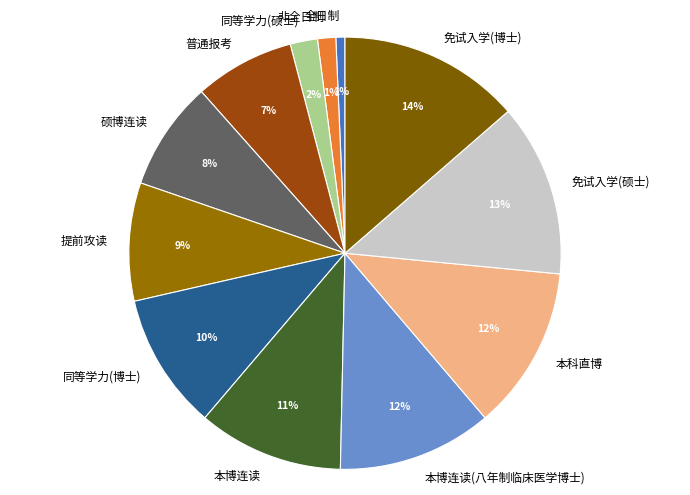

Combined, do 普通报考 and 全日制 account for over 50%?

No